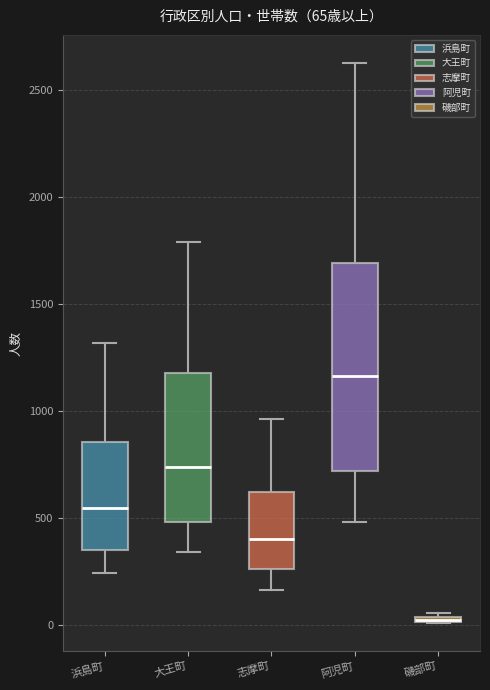

Comparing the boxes themselves (not the whiskers), which one is the tallest?

阿児町